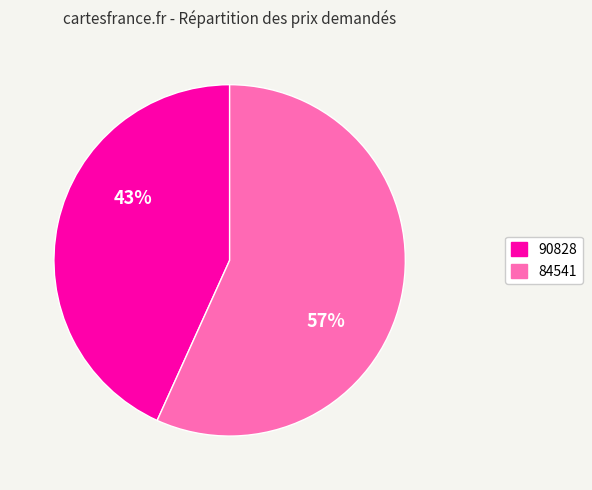

To the nearest percent, what percentage of the pie is 84541?

57%